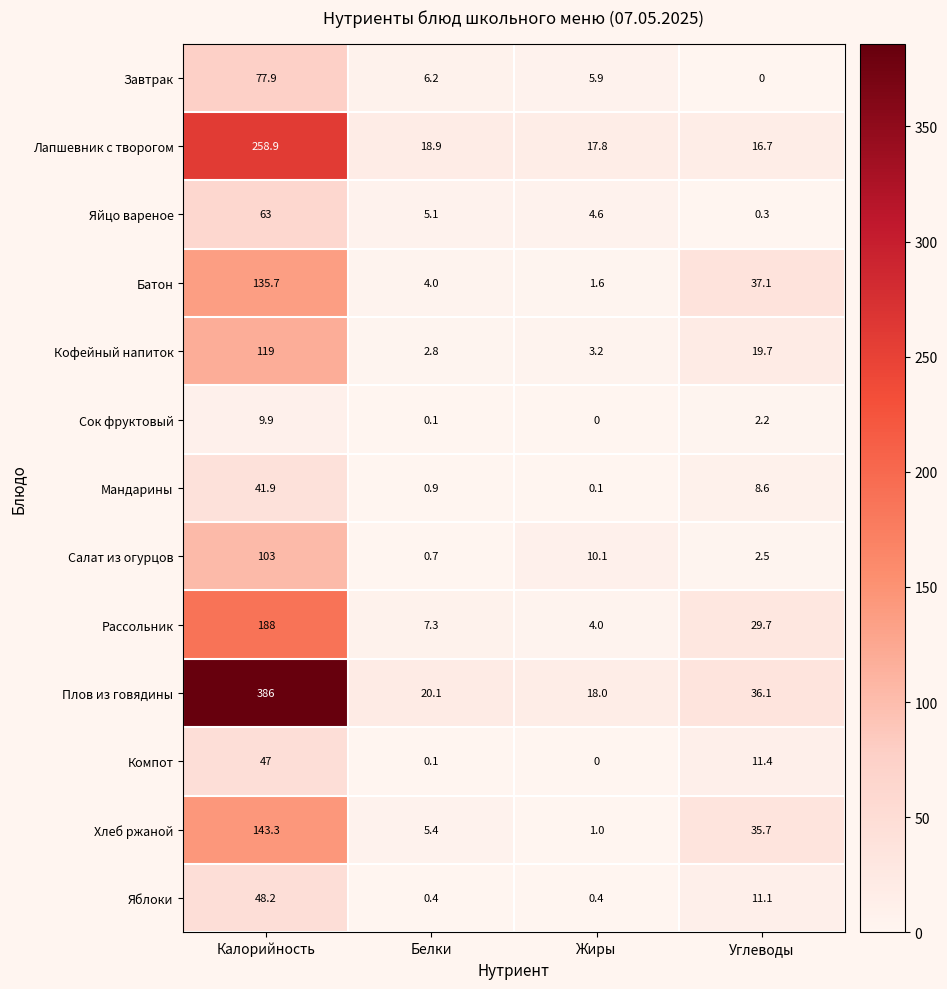

At Углеводы, list the series in order from smallest to largest.

Завтрак, Яйцо вареное, Сок фруктовый, Салат из огурцов, Мандарины, Яблоки, Компот, Лапшевник с творогом, Кофейный напиток, Рассольник, Хлеб ржаной, Плов из говядины, Батон